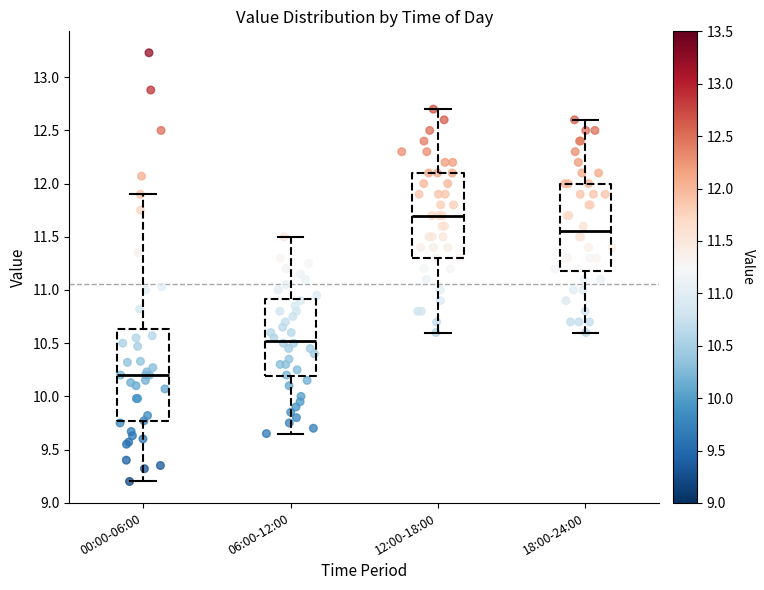

Which box's median line is the highest?

12:00-18:00